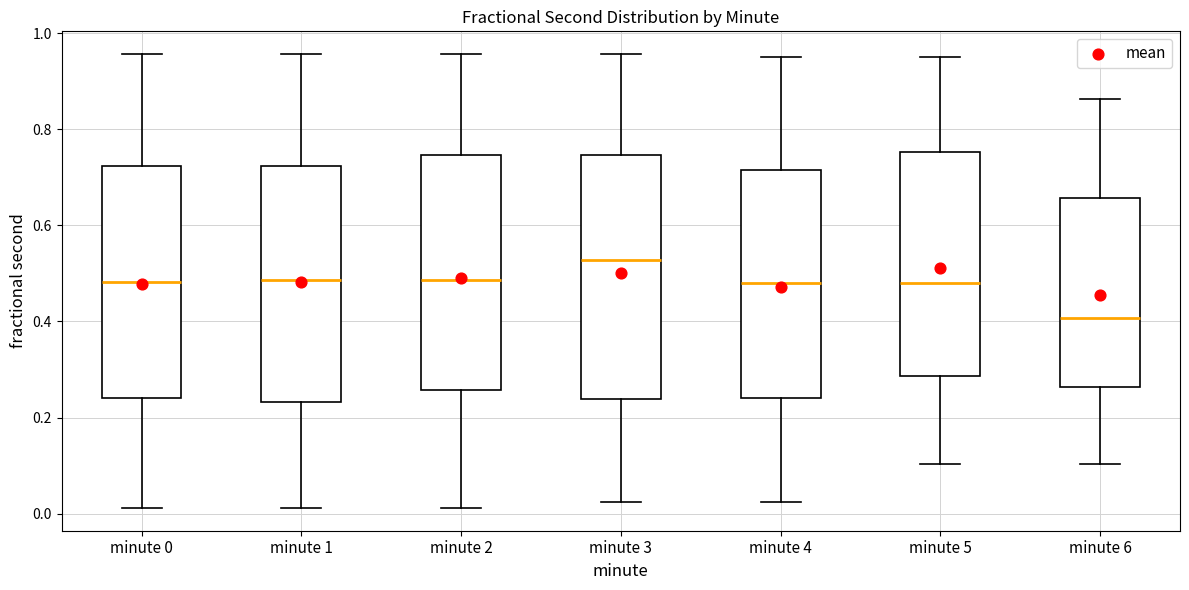

Which box's median line is the lowest?

minute 6